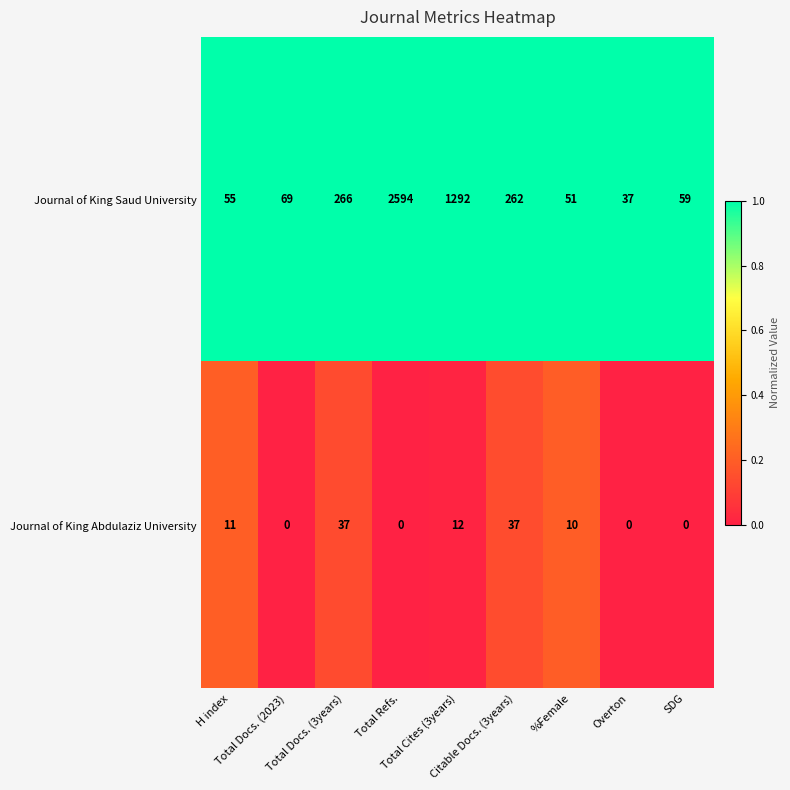

What is the maximum value shown in the chart?

2594